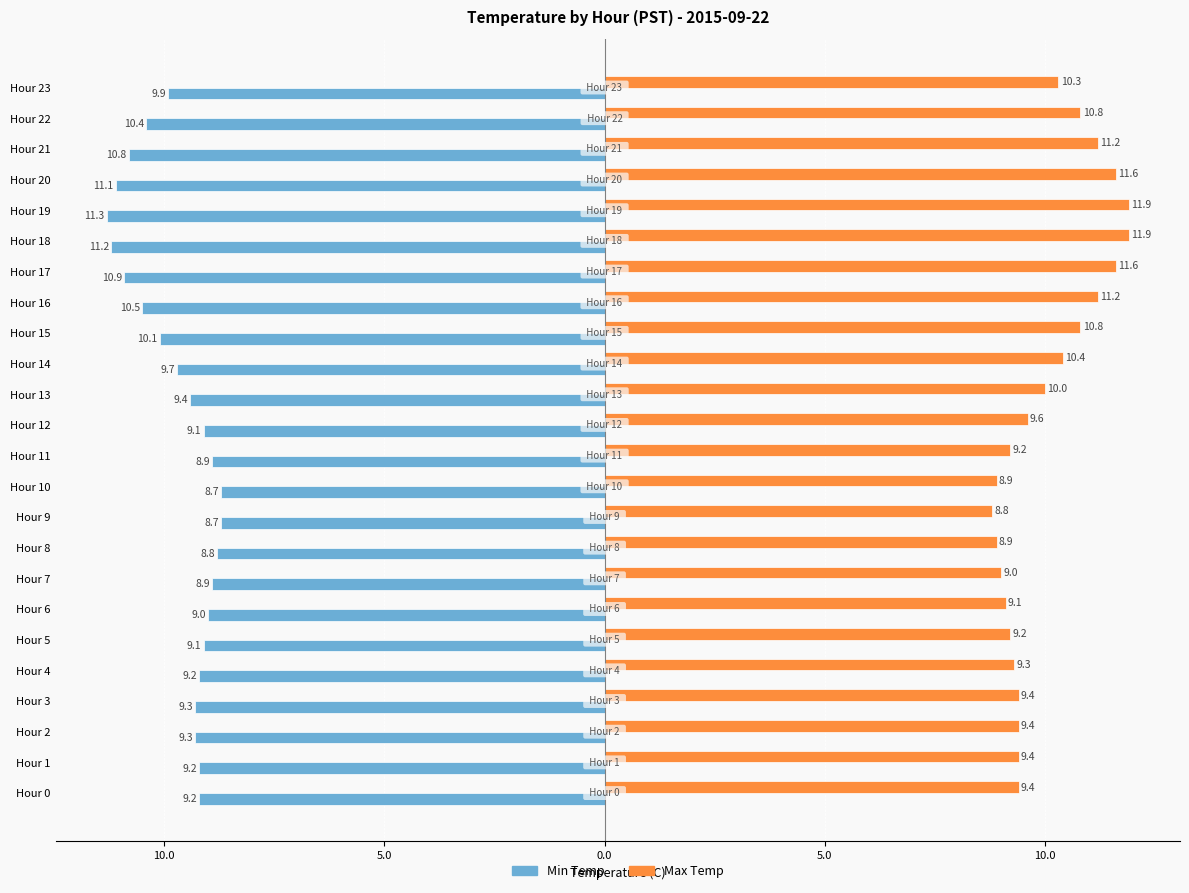

Where does the Min Temp series first go above -9?

Hour 7